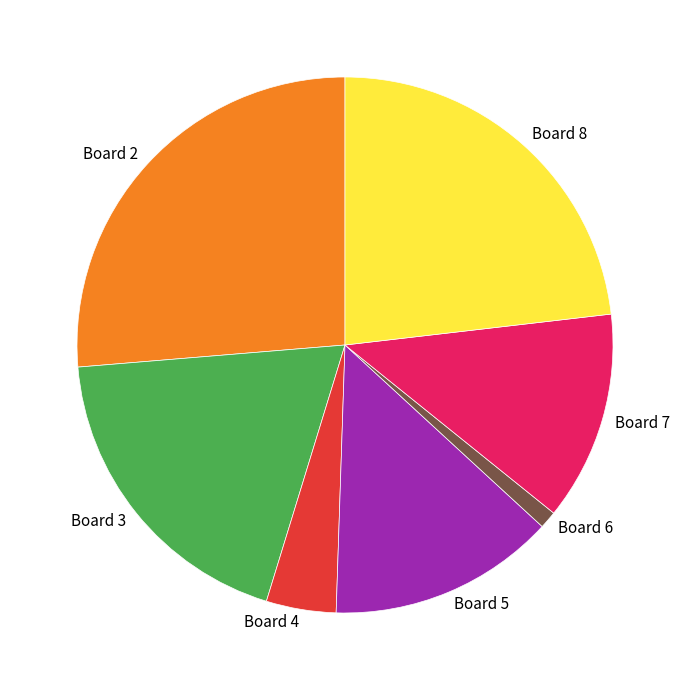

Does Board 3 account for over 50% of the chart?

No